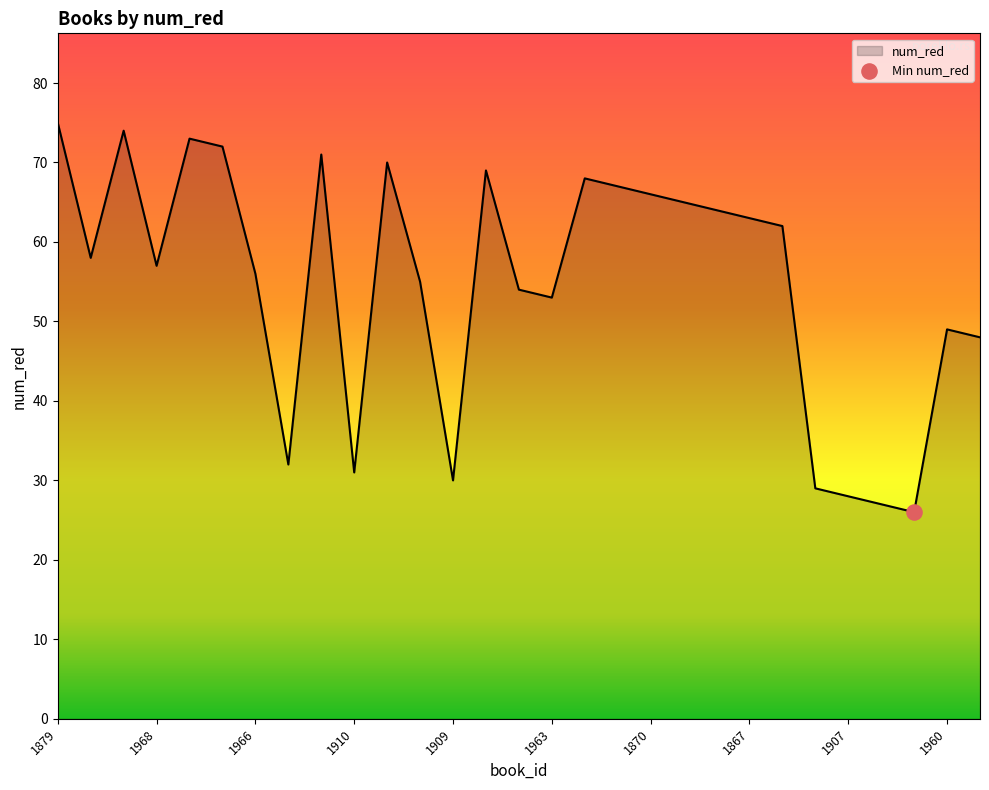

What is the difference between the maximum and minimum values?

49